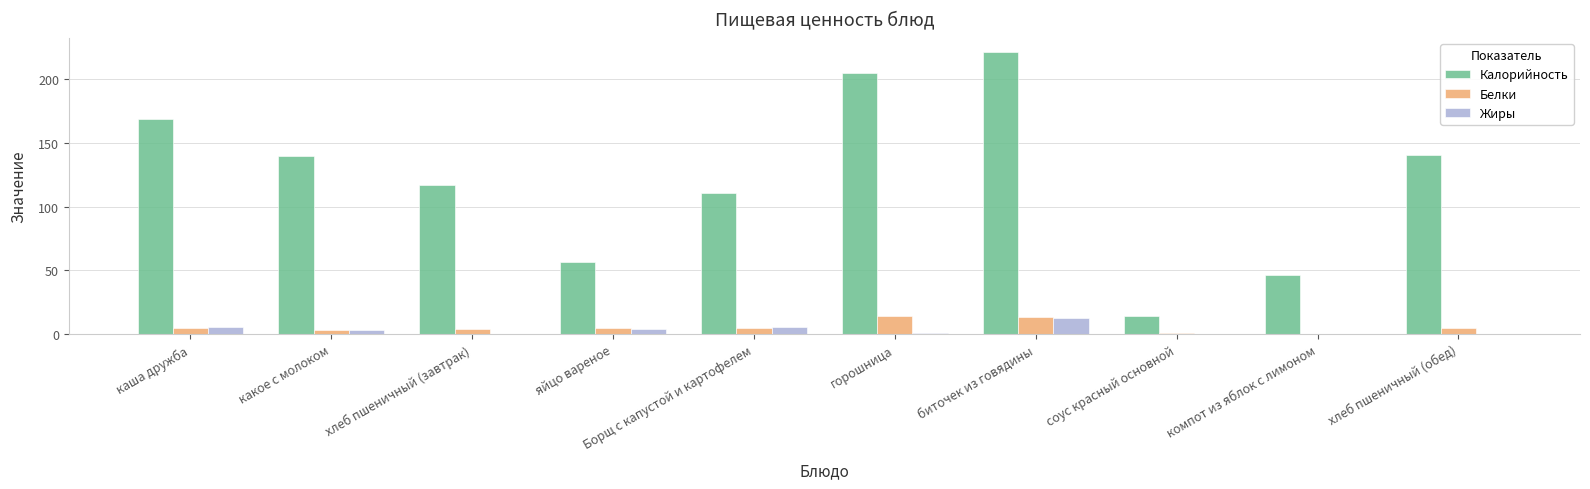

At which category does the chart reach its peak across all series?

биточек из говядины